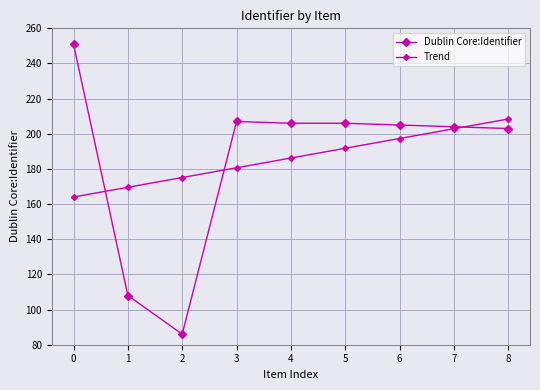

How many lines are shown in the chart?

2